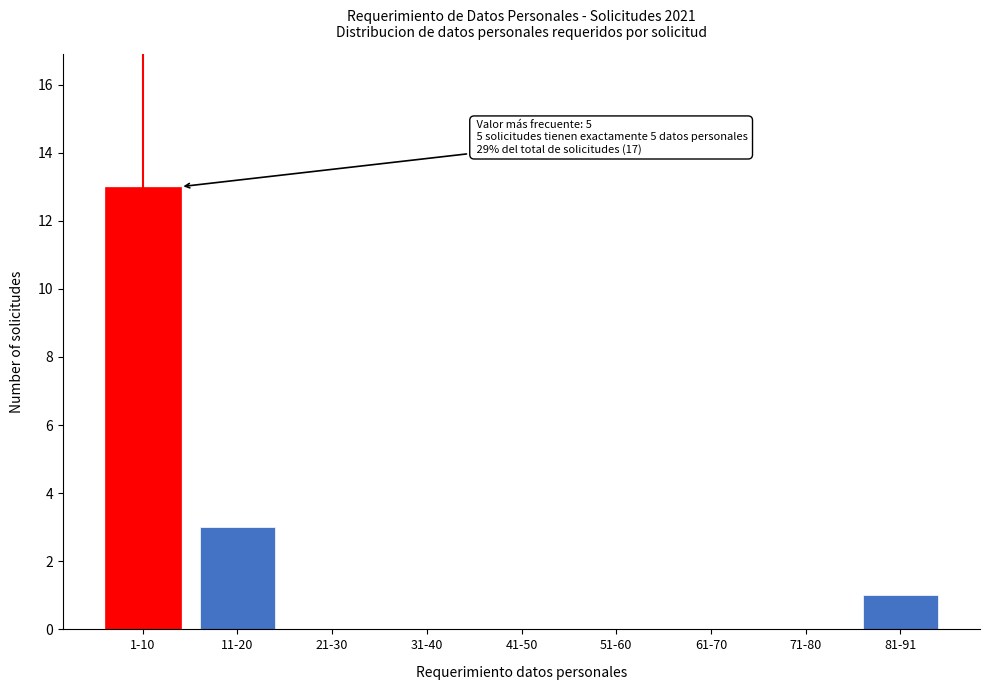

Reading left to right, extract all data points from this chart.

1-10=13	11-20=3	21-30=0	31-40=0	41-50=0	51-60=0	61-70=0	71-80=0	81-91=1